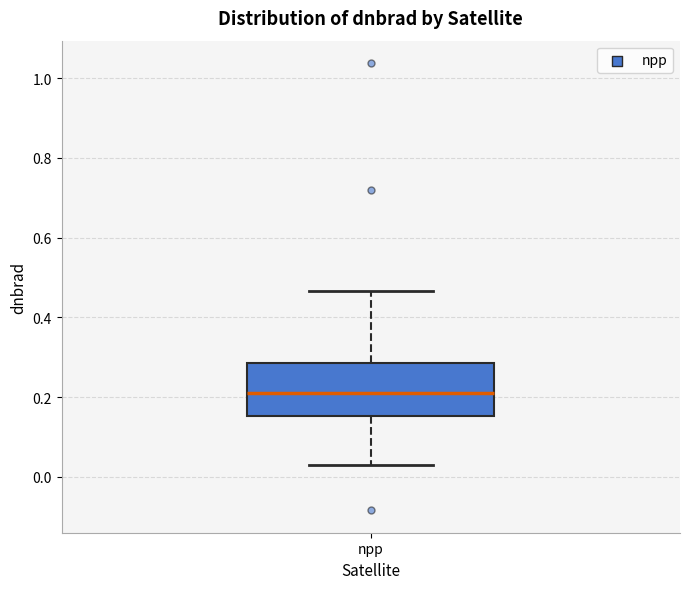

Read this box plot against the y-axis: the position of the median line, the range covered by the box, and the ends of both whiskers. The values are not printed on the chart, so give them approximately, as read against the axis.

median 0.20, box 0.16 to 0.28, whiskers 0.02 to 0.46